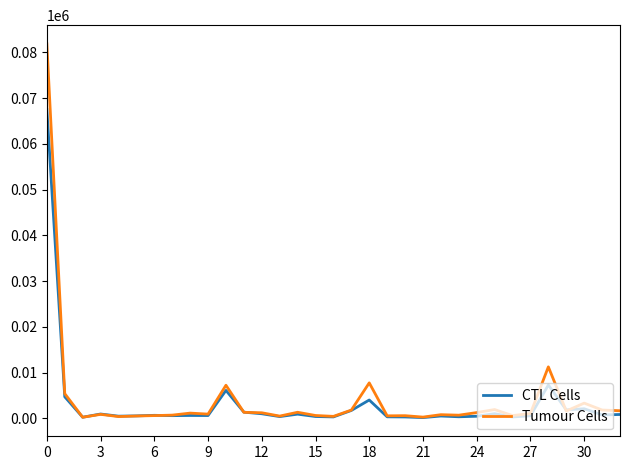

List the series in order of their peak value, lowest first.

CTL Cells, Tumour Cells